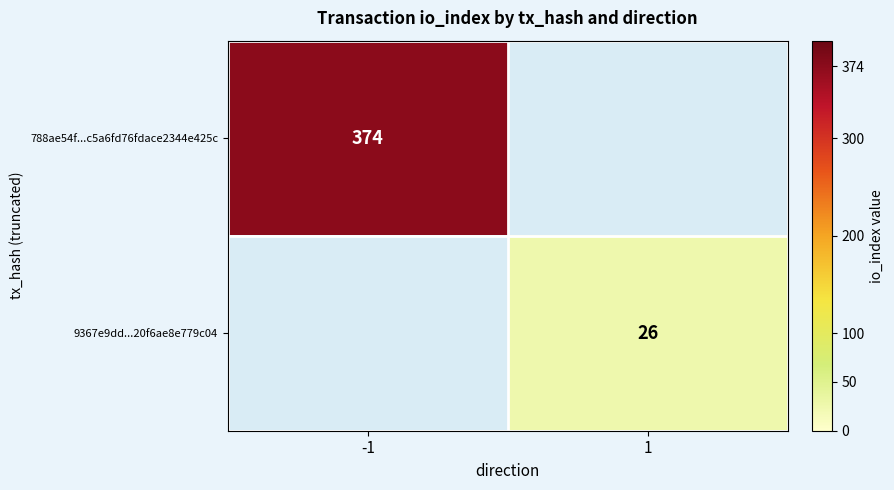

The value of 788ae54f...c5a6fd76fdace2344e425c at -1 is 583. True or false?

False